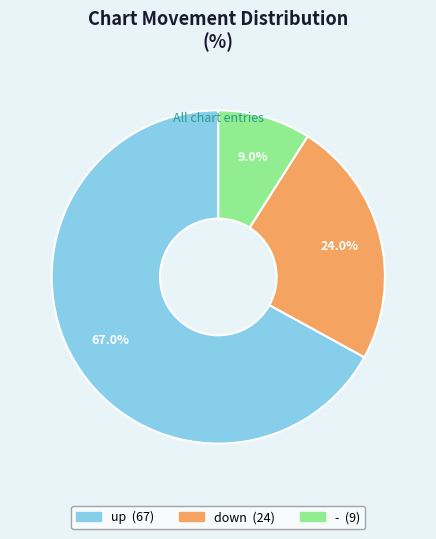

What percentage is the - slice, to the nearest percent?

9%